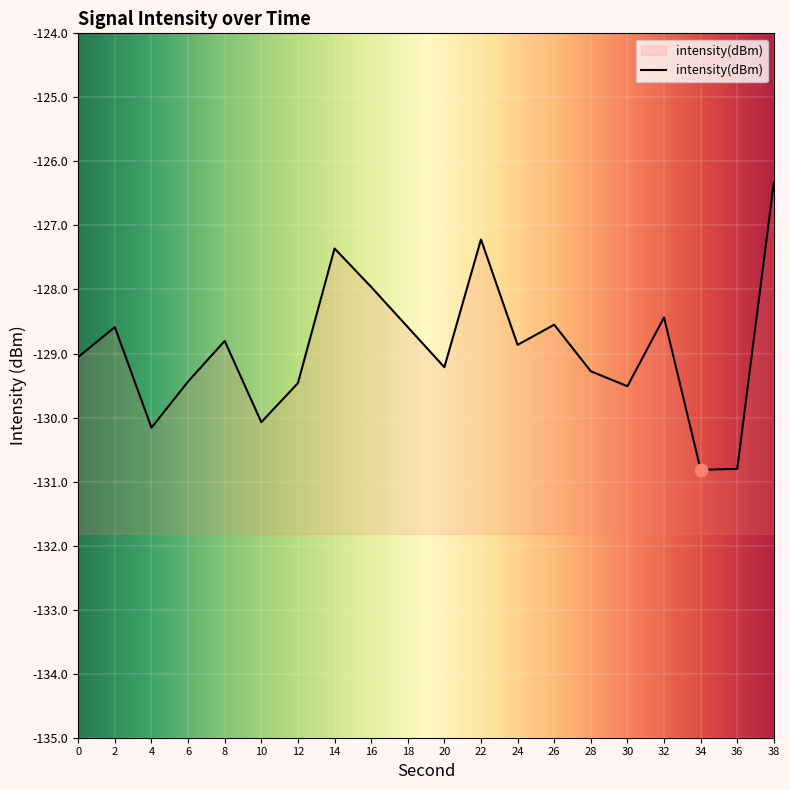

Which has a higher value, 34 or 2?

2